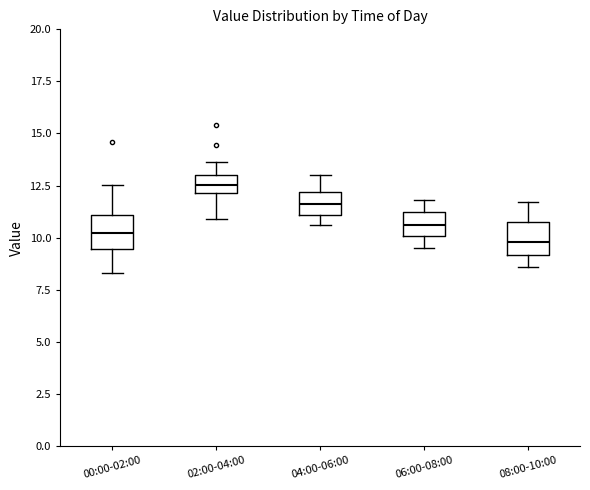

Reading left to right, transcribe this box plot: for each box, give where its median line is, the range the box spans, and where its two whiskers end, as read against the y-axis. The values are not printed on the chart, so give them approximately, as read against the axis.

00:00-02:00: median 10.0, box 9.5 to 11.0, whiskers 8.5 to 12.5
02:00-04:00: median 12.5, box 12.0 to 13.0, whiskers 11.0 to 13.5
04:00-06:00: median 11.5, box 11.0 to 12.0, whiskers 10.5 to 13.0
06:00-08:00: median 10.5, box 10.0 to 11.5, whiskers 9.5 to 12.0
08:00-10:00: median 10.0, box 9.0 to 11.0, whiskers 8.5 to 11.5